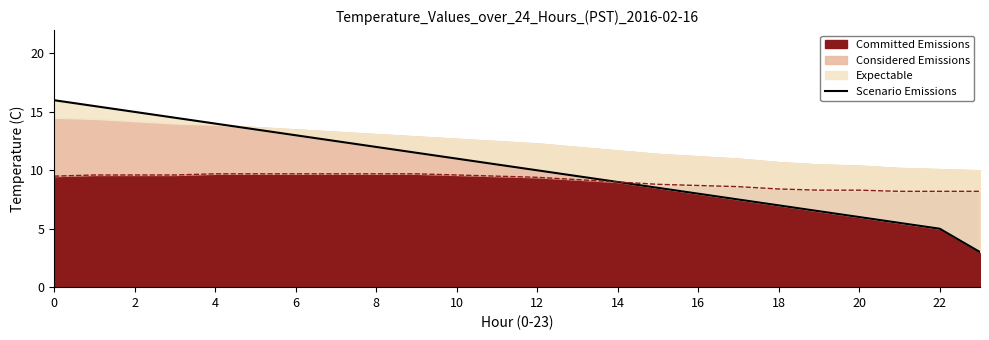

What is the difference between the maximum and second lowest values?

11.0